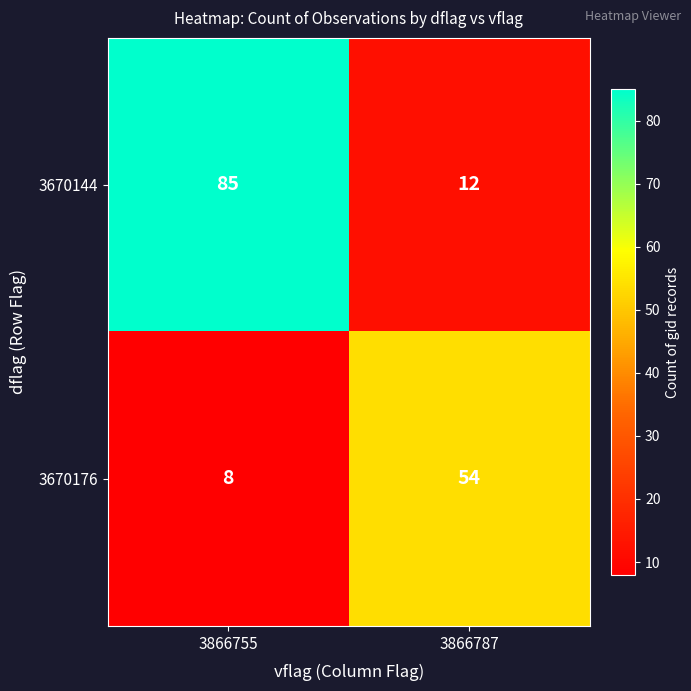

Rank the series by their average value, from highest to lowest.

3670144, 3670176